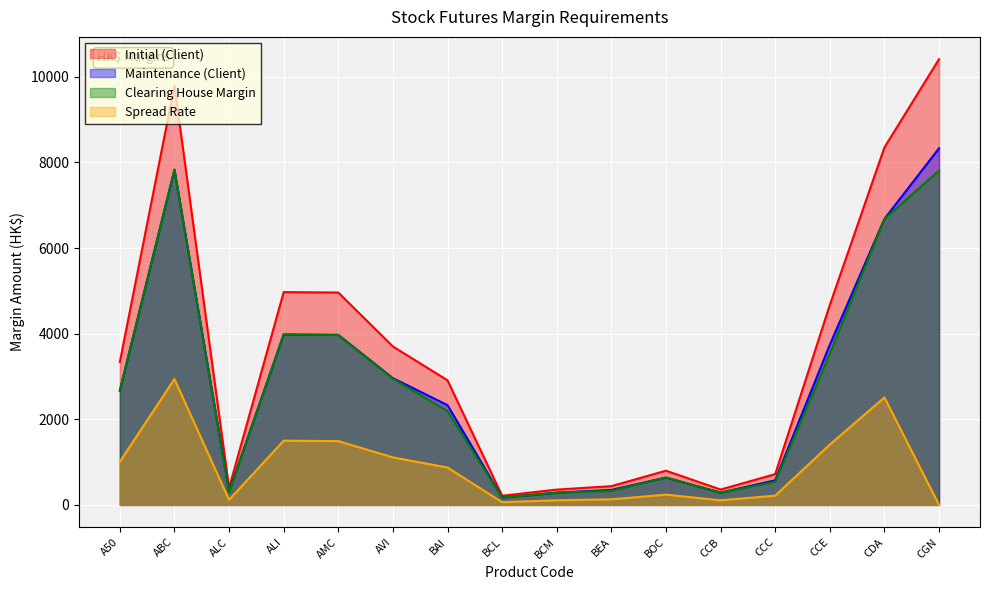

At which category is the sum across all series the highest?

ABC